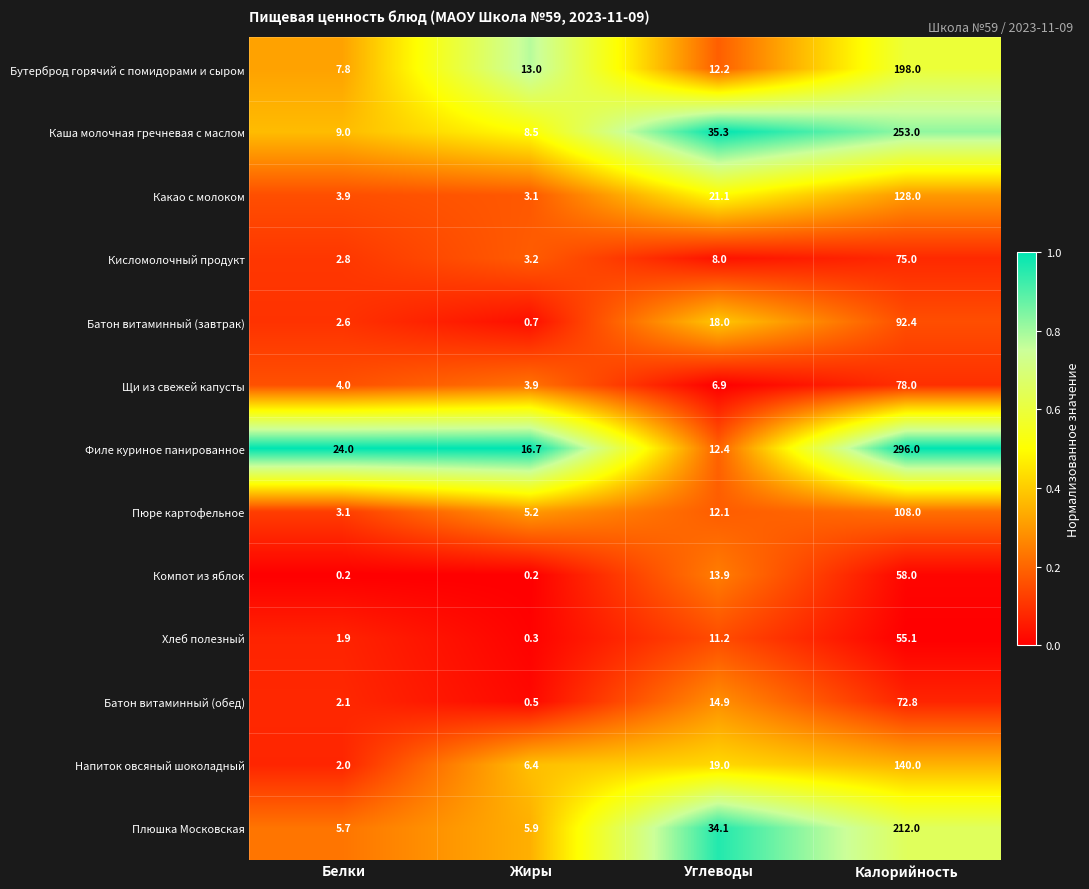

What is the difference between the Филе куриное панированное values at Жиры and Белки?

7.3